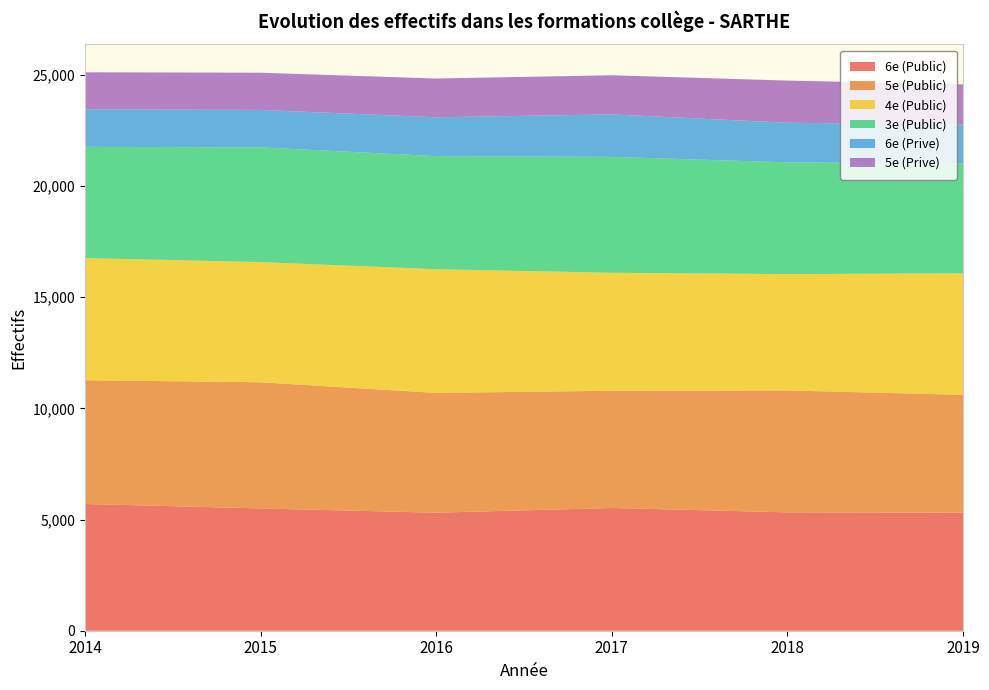

Reading left to right, what are all the values shown in this chart?

6e (Public): 2014=5701	2015=5499	2016=5308	2017=5520	2018=5324	2019=5308
5e (Public): 2014=5566	2015=5676	2016=5387	2017=5274	2018=5482	2019=5301
4e (Public): 2014=5492	2015=5404	2016=5563	2017=5305	2018=5233	2019=5464
3e (Public): 2014=5004	2015=5161	2016=5088	2017=5213	2018=5026	2019=4934
6e (Prive): 2014=1689	2015=1682	2016=1745	2017=1909	2018=1781	2019=1761
5e (Prive): 2014=1664	2015=1674	2016=1744	2017=1762	2018=1896	2019=1804